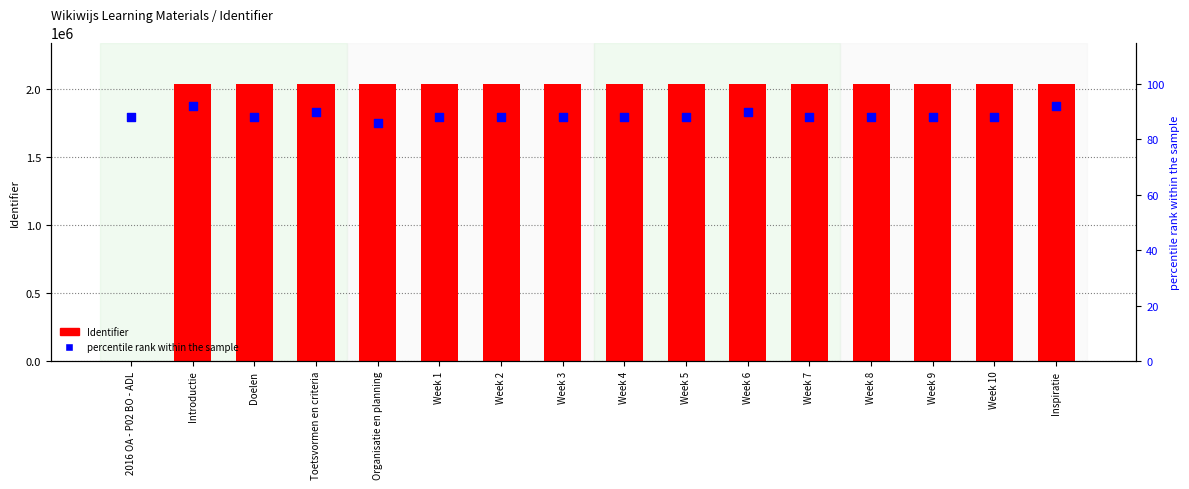

Which series contains the lowest Y value?

Identifier